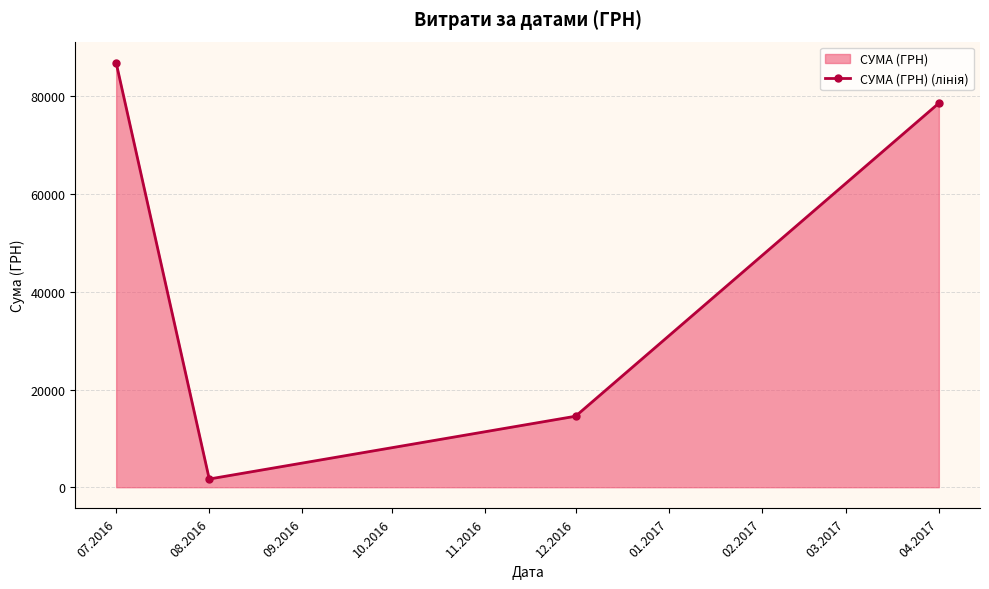

What is the change in value from 07.2016 to 04.2017?

-8255.2